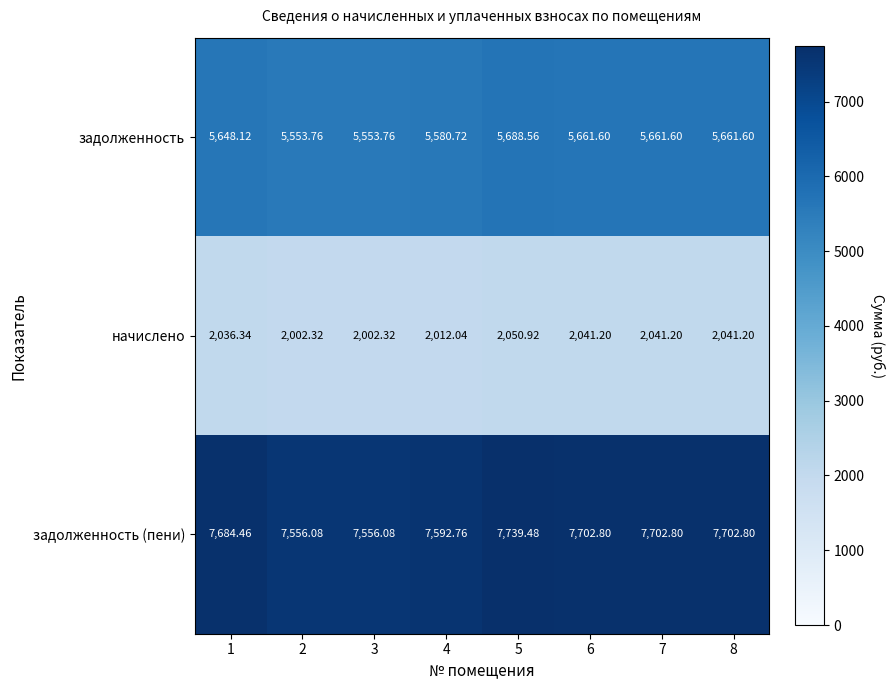

At which category does the chart reach its peak across all series?

5